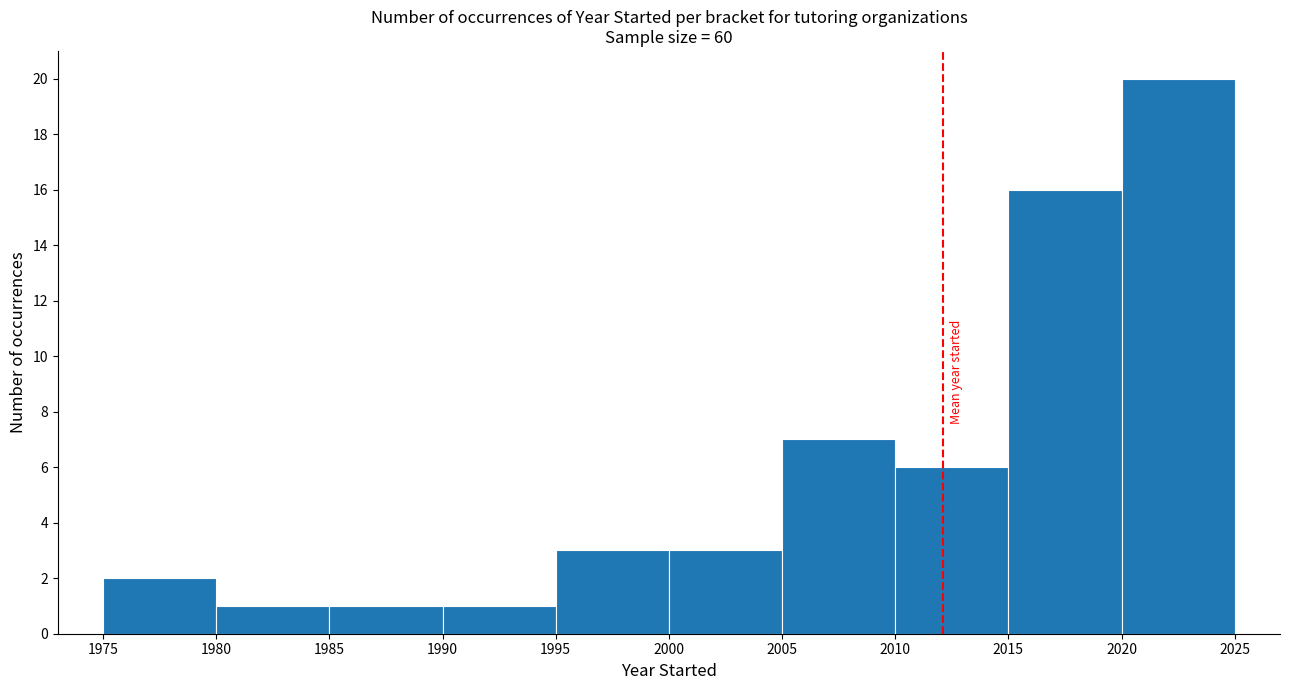

Reading left to right, list every bar in this chart as the range it spans on the x-axis followed by its height. The values are not printed on the chart, so give them approximately, as read against the axis.

1975 to 1980: 2
1980 to 1985: 1
1985 to 1990: 1
1990 to 1995: 1
1995 to 2000: 3
2000 to 2005: 3
2005 to 2010: 7
2010 to 2015: 6
2015 to 2020: 16
2020 to 2025: 20